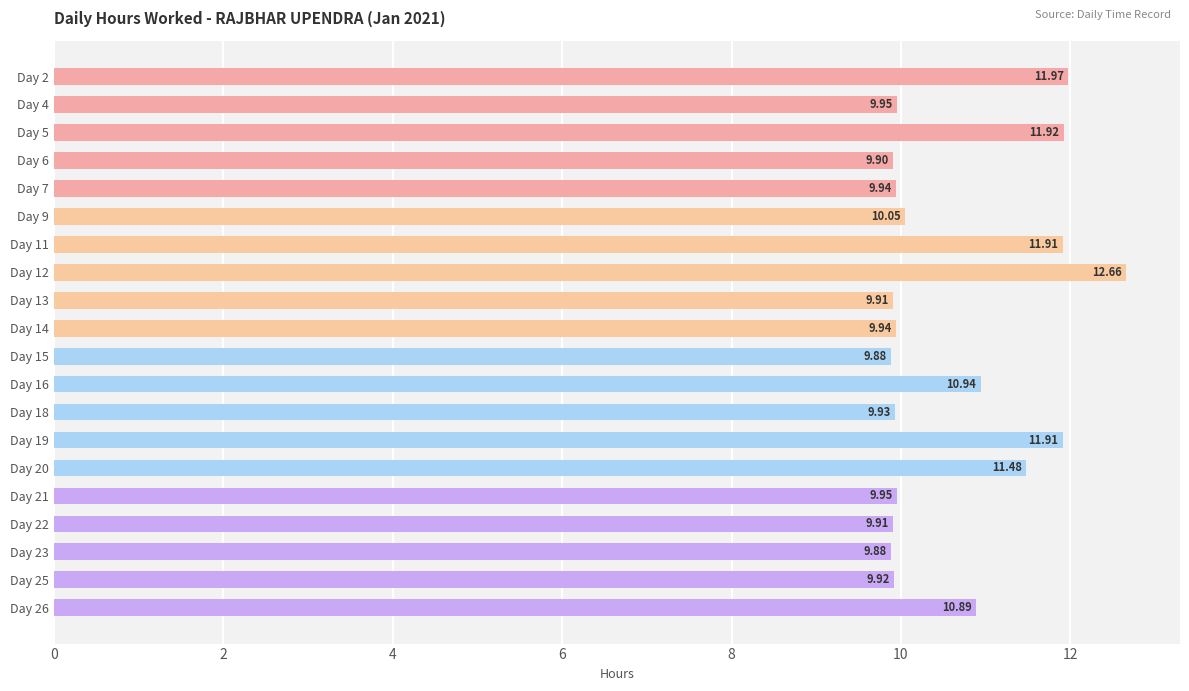

What is the ratio of the value at Day 9 to the value at Day 6?

1.0